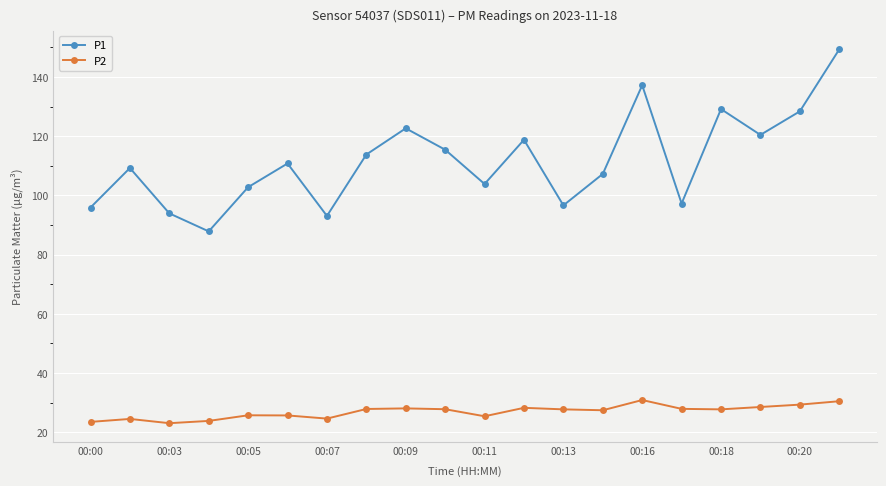

Rank the series by their average value, from highest to lowest.

P1, P2